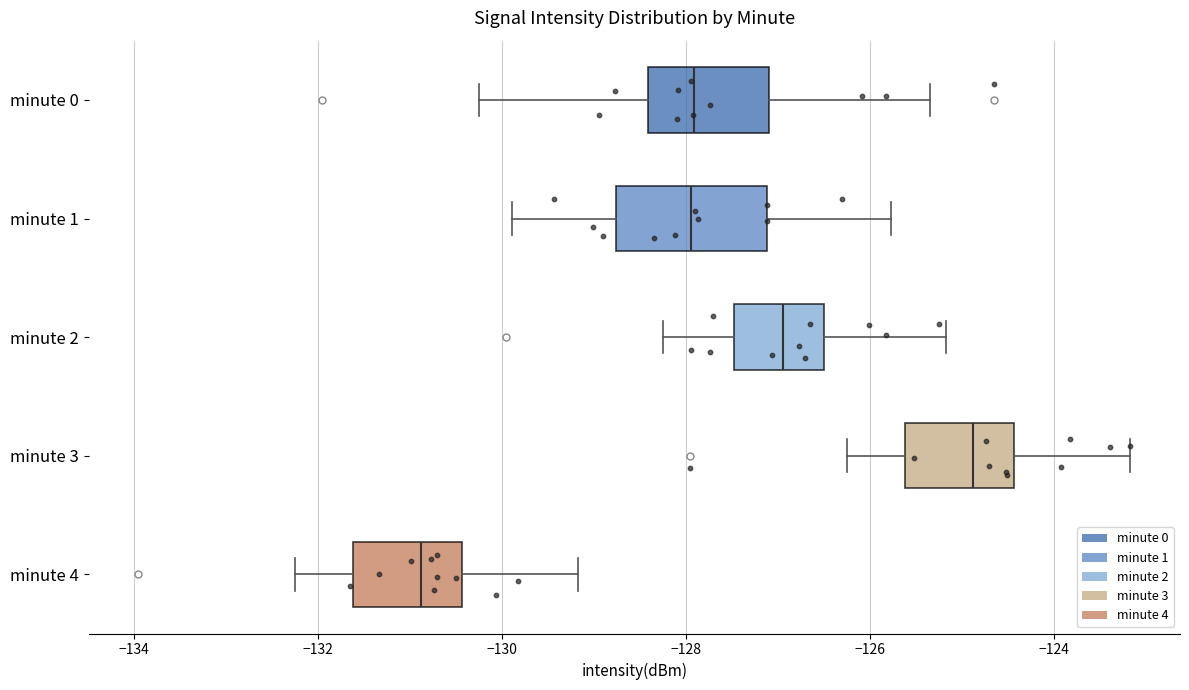

Reading bottom to top, read every box against the x-axis: the position of its median line, the range the box covers, and the ends of its whiskers. The values are not printed on the chart, so give them approximately, as read against the axis.

minute 4: median -130.8, box -131.6 to -130.4, whiskers -132.2 to -129.2
minute 3: median -124.8, box -125.6 to -124.4, whiskers -126.2 to -123.2
minute 2: median -127.0, box -127.4 to -126.6, whiskers -128.2 to -125.2
minute 1: median -128.0, box -128.8 to -127.2, whiskers -129.8 to -125.8
minute 0: median -128.0, box -128.4 to -127.0, whiskers -130.2 to -125.4